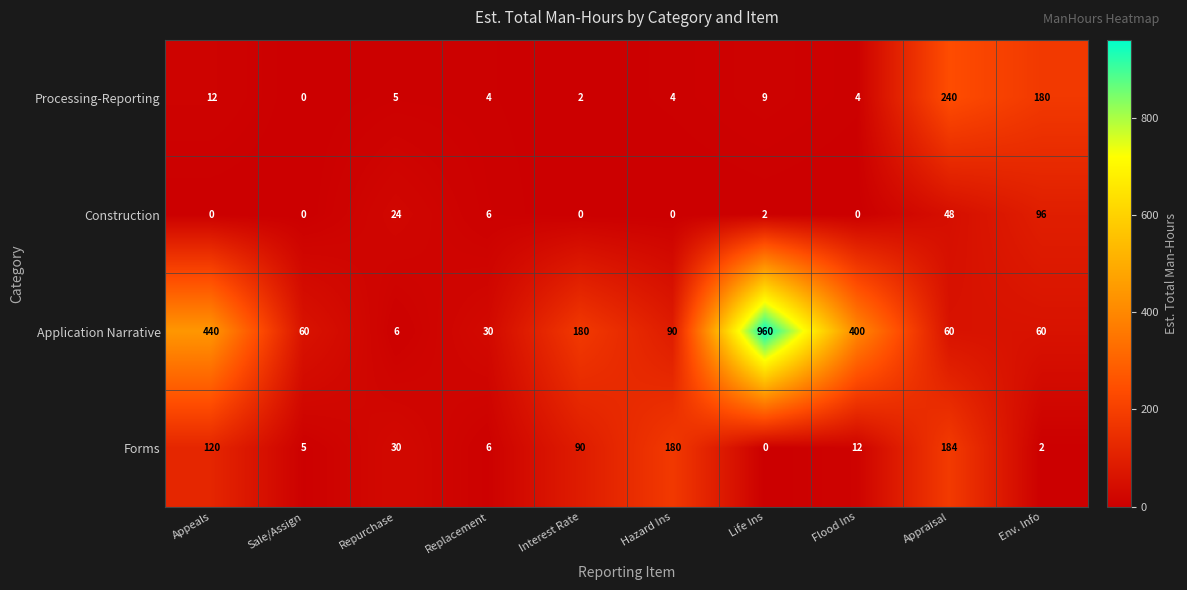

Which category has the highest value across all series?

Life Ins